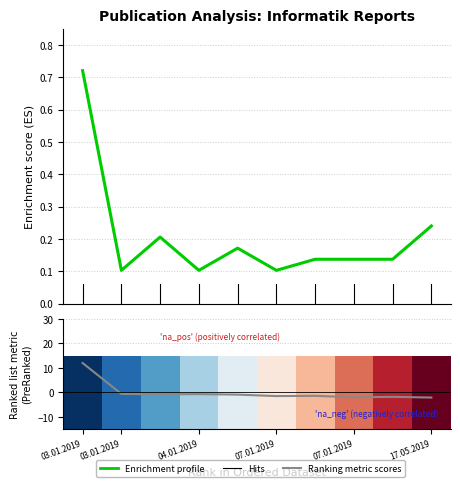

At which label does Jahr der Fertigstellung first exceed 0?

03.01.2019